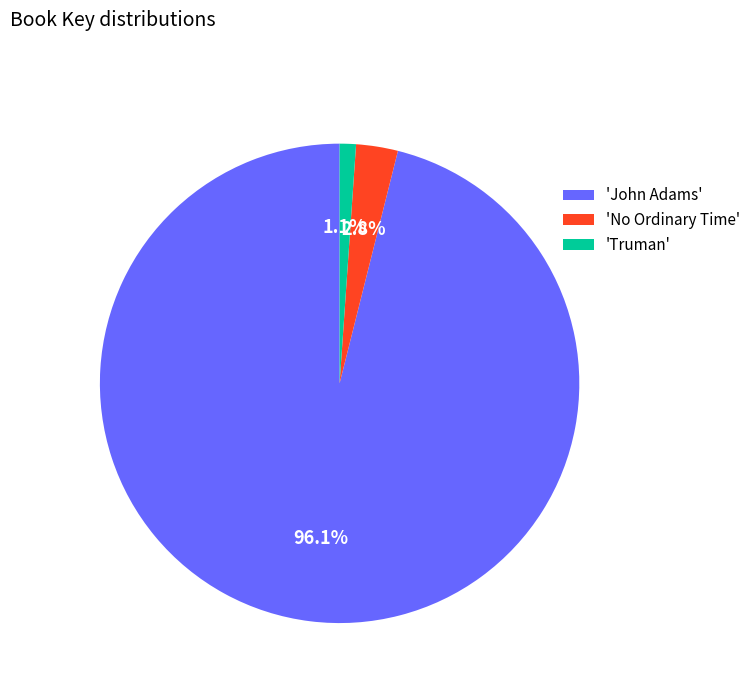

Which category has the smallest portion of the pie?

'Truman'